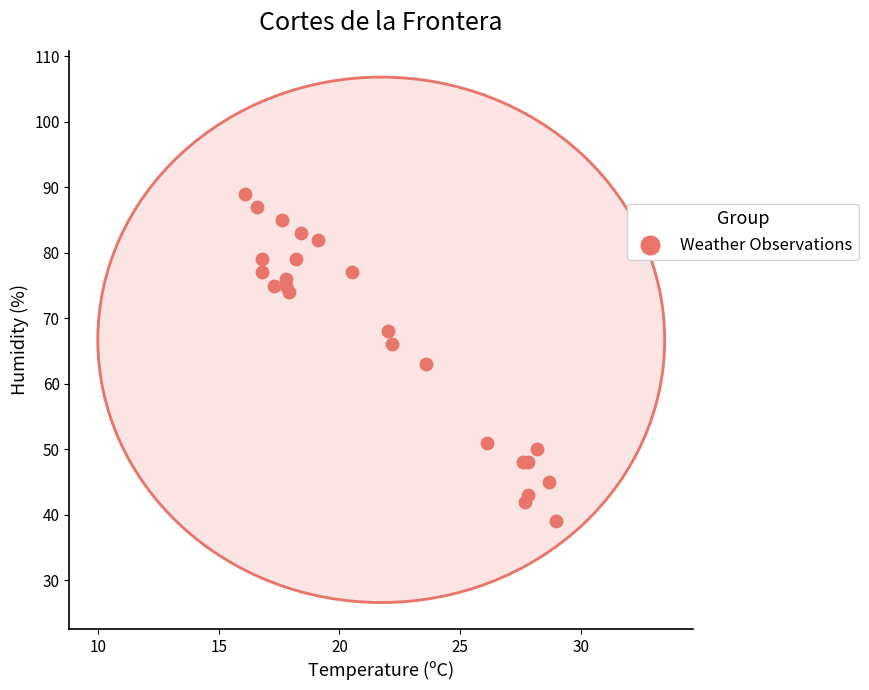

What Y value in the scatter plot is closest to 64?

63